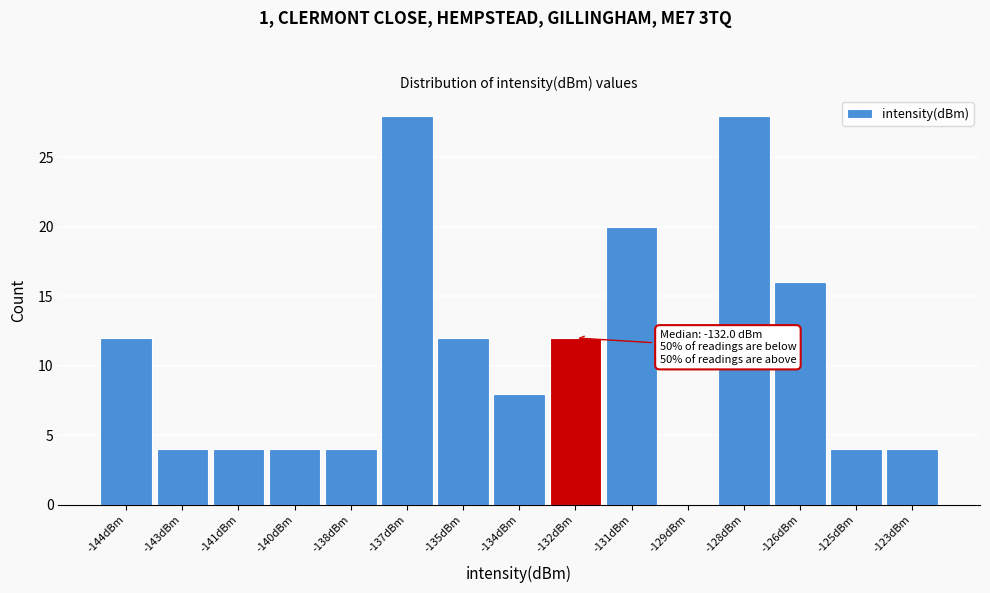

Reading right to left, extract all data points from this chart.

-123dBm=4	-125dBm=4	-126dBm=16	-128dBm=28	-129dBm=0	-131dBm=20	-132dBm=12	-134dBm=8	-135dBm=12	-137dBm=28	-138dBm=4	-140dBm=4	-141dBm=4	-143dBm=4	-144dBm=12